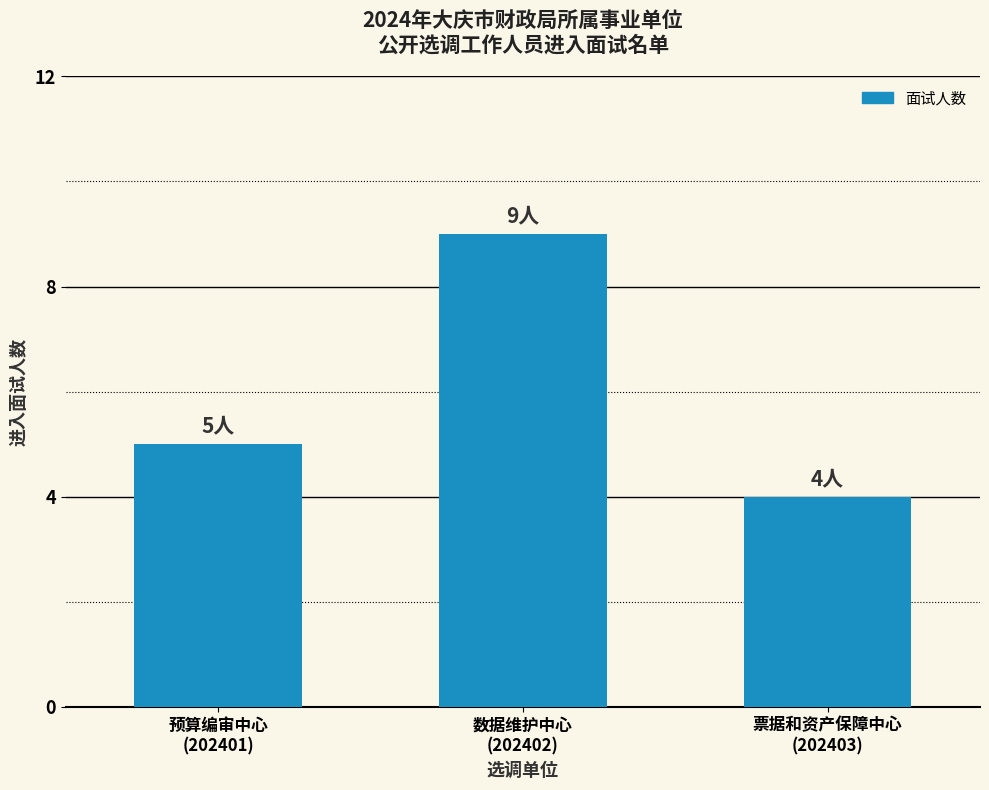

What is the maximum value shown in the chart?

9